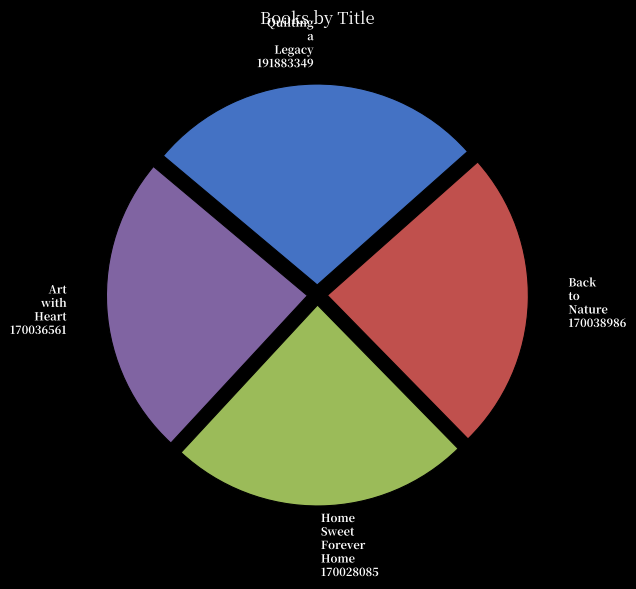

Is Back to Nature the majority of the pie?

No